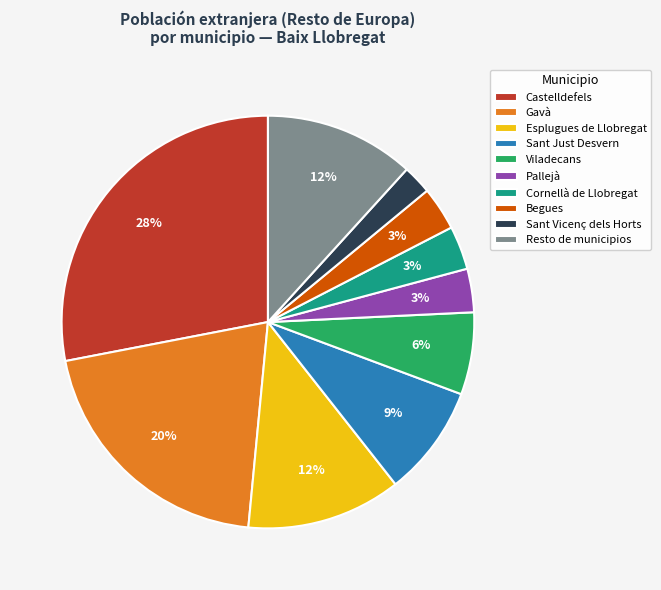

How many slices are in this pie chart?

10